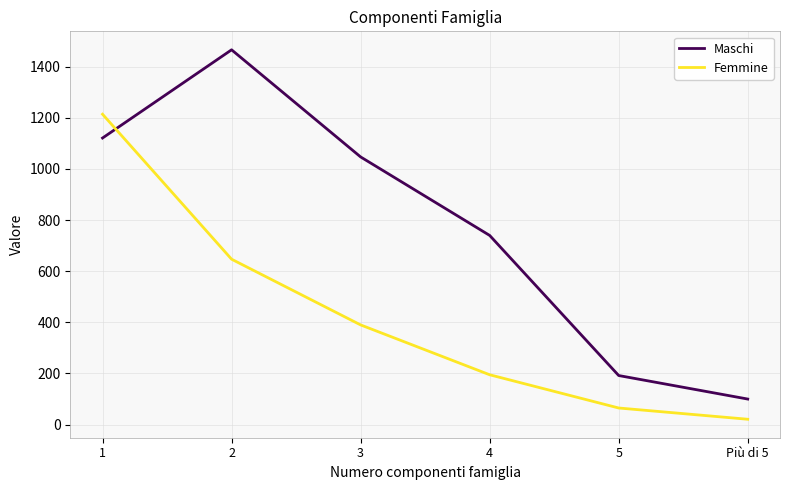

How many lines are shown in the chart?

2